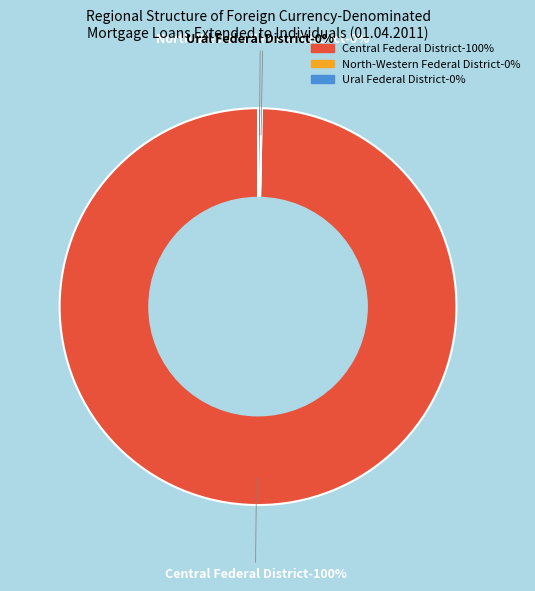

What percentage do Ural Federal District and North-Caucasian Federal District together represent?

0.3%